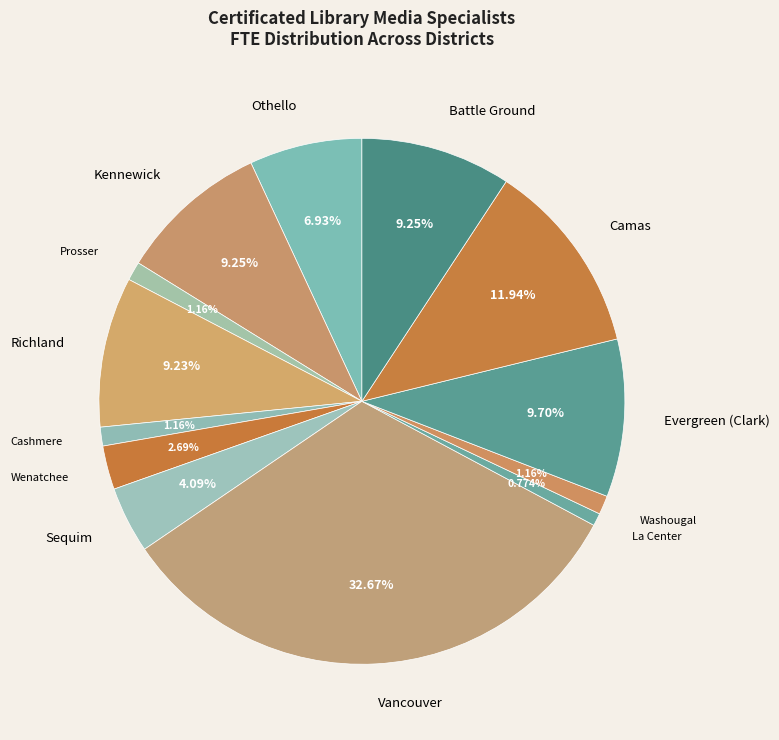

Which has a higher value, Sequim or Wenatchee?

Sequim